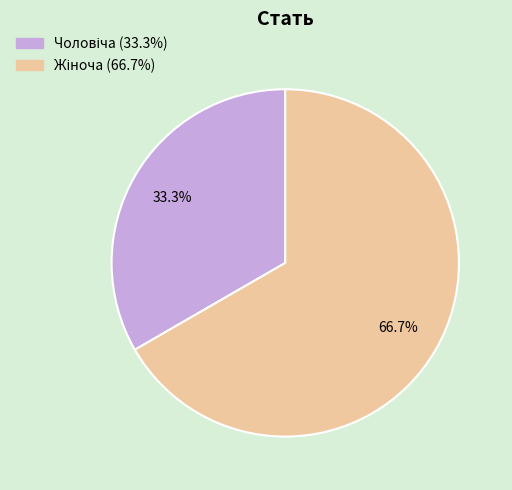

Is there a majority slice in this chart?

Yes